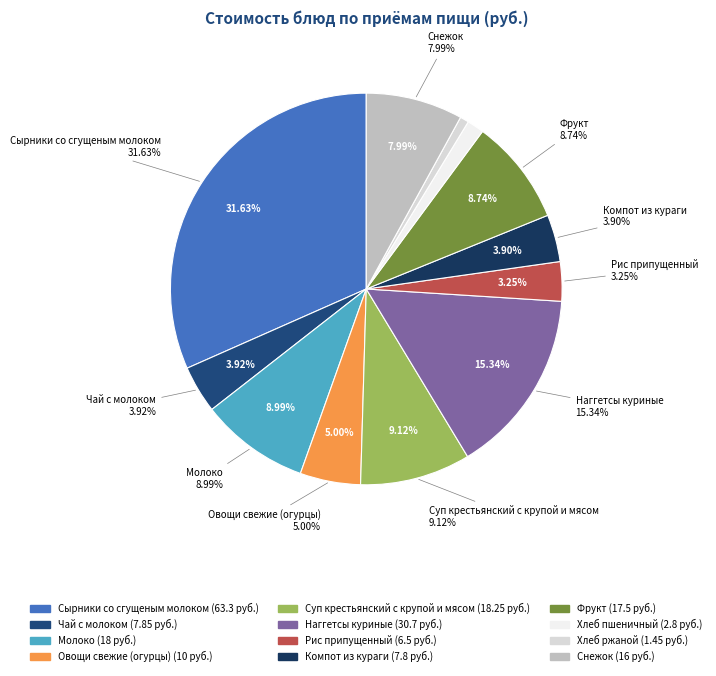

Count the number of slices in the pie.

12